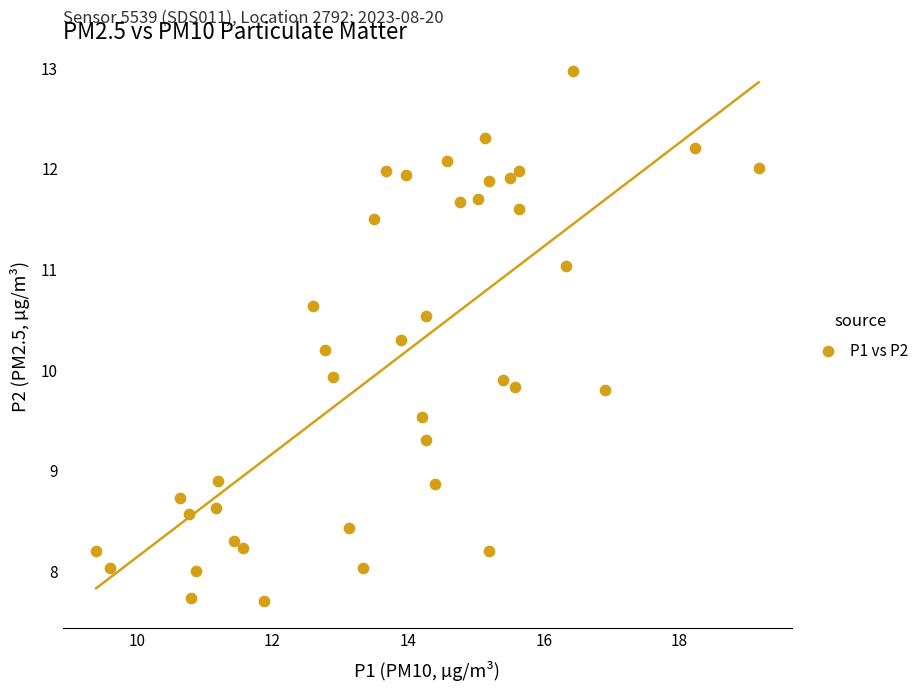

What is the range of Y values (max minus min)?

5.3